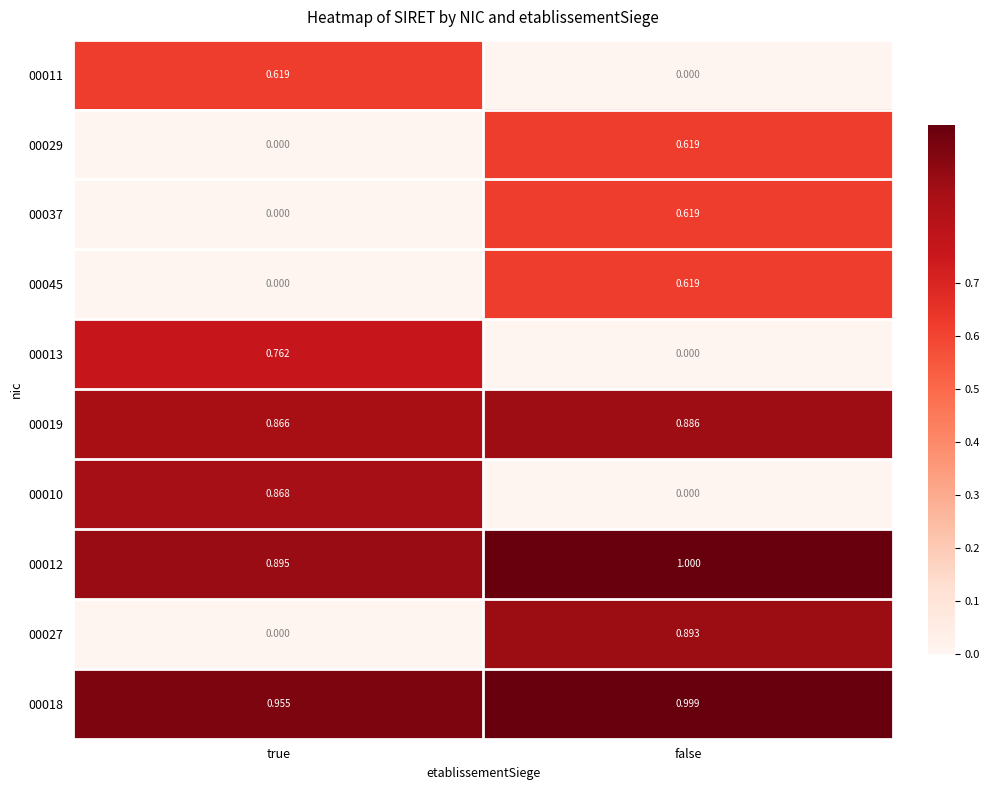

Where is 00045 nearest to the value 0?

true